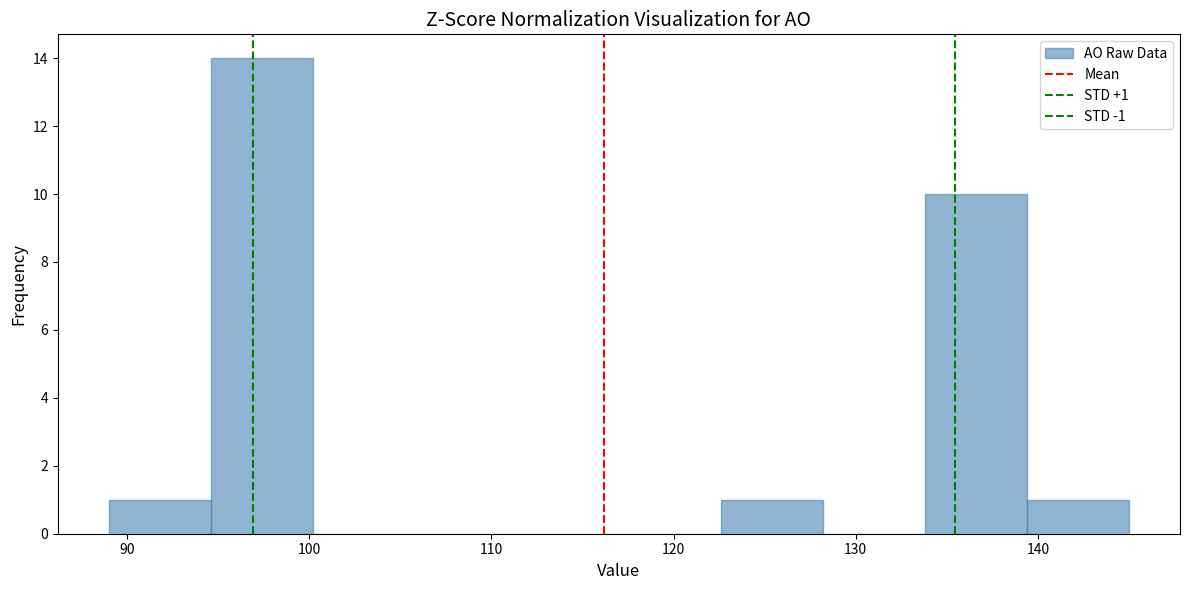

Over which range of the x-axis is the bar tallest?

94.6 to 100.2